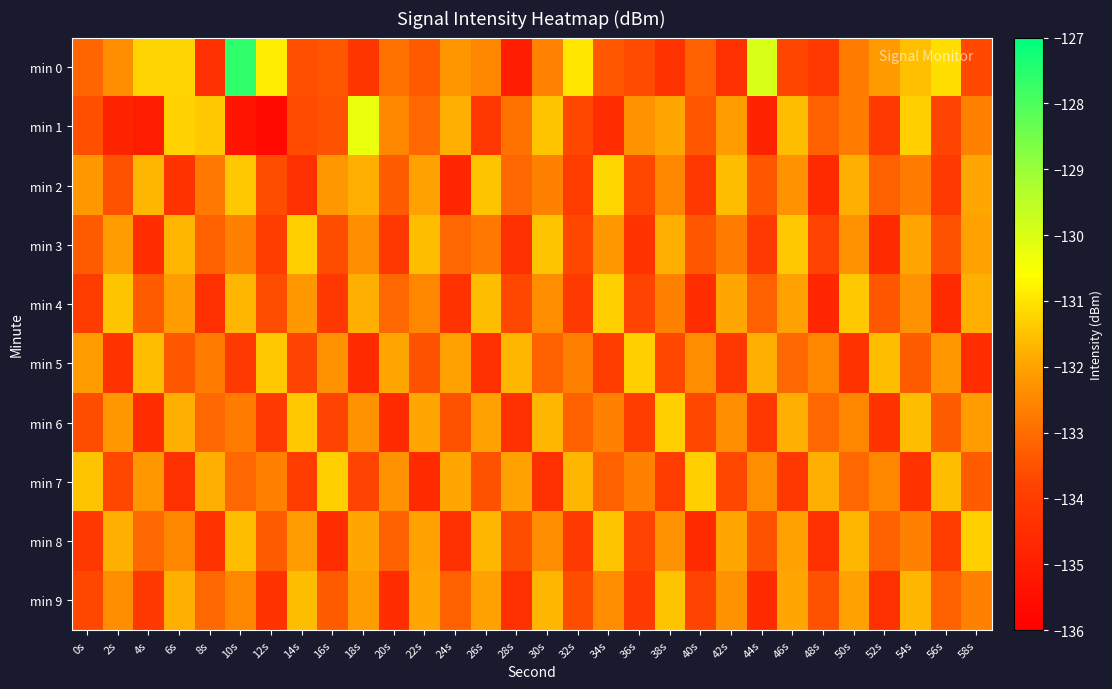

Which series has the largest range (max minus min)?

min 0